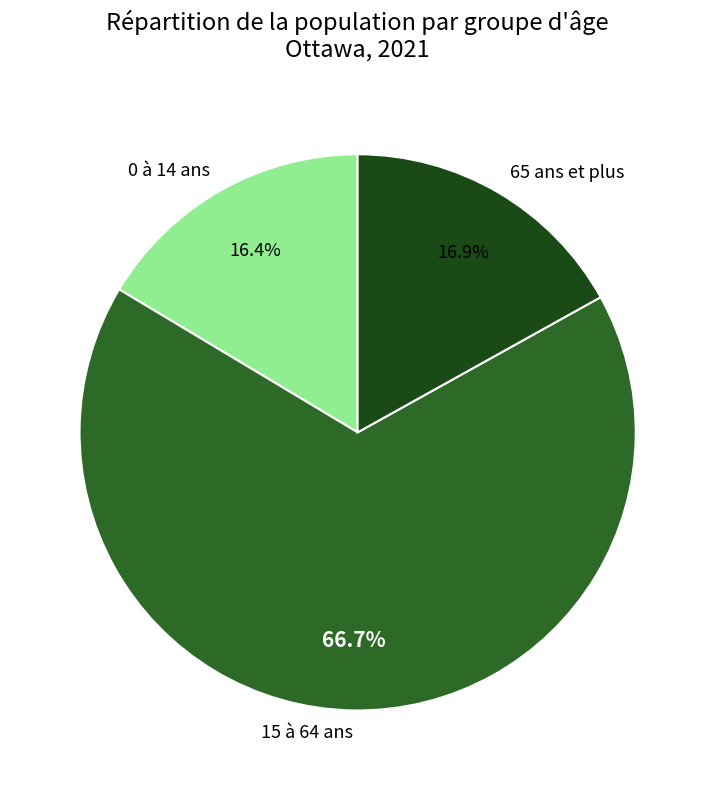

To the nearest percent, what is the difference between the largest and smallest slice percentages?

50%